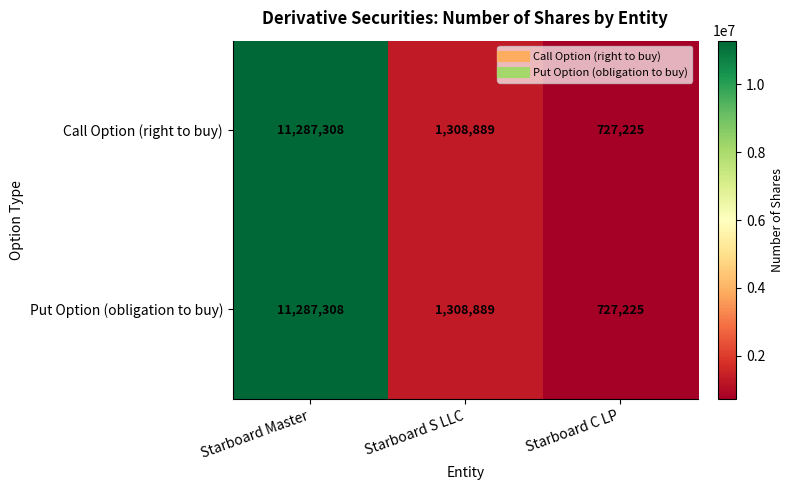

Reading left to right, what are all the values shown in this chart?

Call Option (right to buy): 11287308	1308889	727225
Put Option (obligation to buy): 11287308	1308889	727225